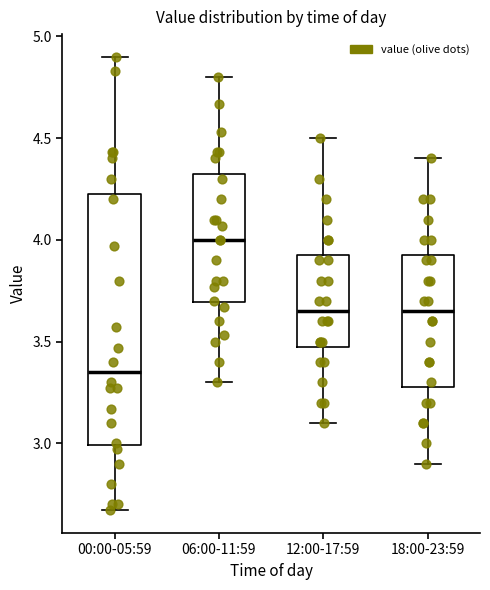

Which box has the highest median line?

06:00-11:59